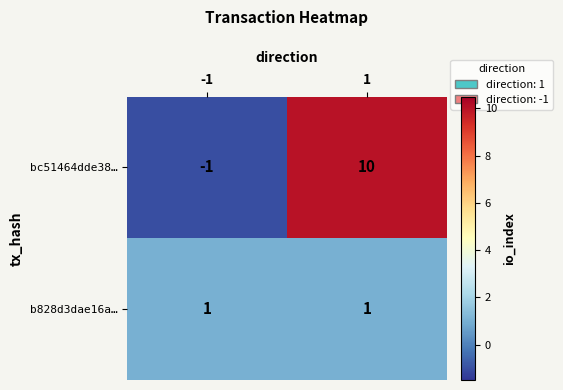

Rank the series at 1 from lowest to highest value.

b828d3dae16a…, bc51464dde38…